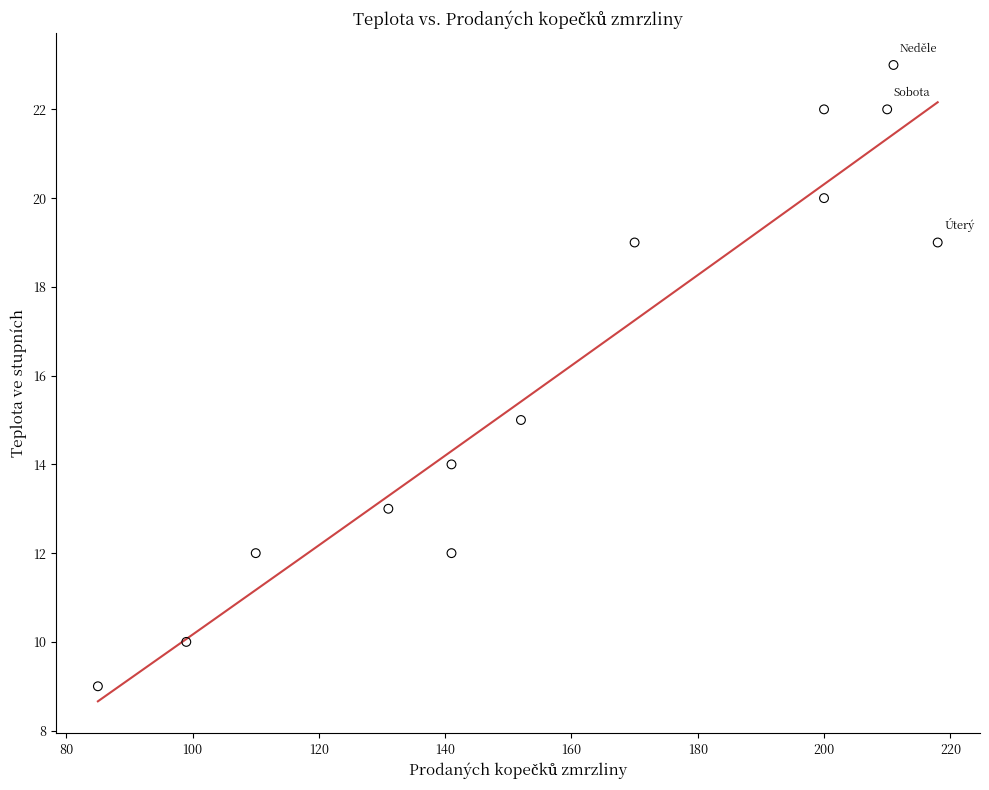

What is the range of Y values (max minus min)?

14